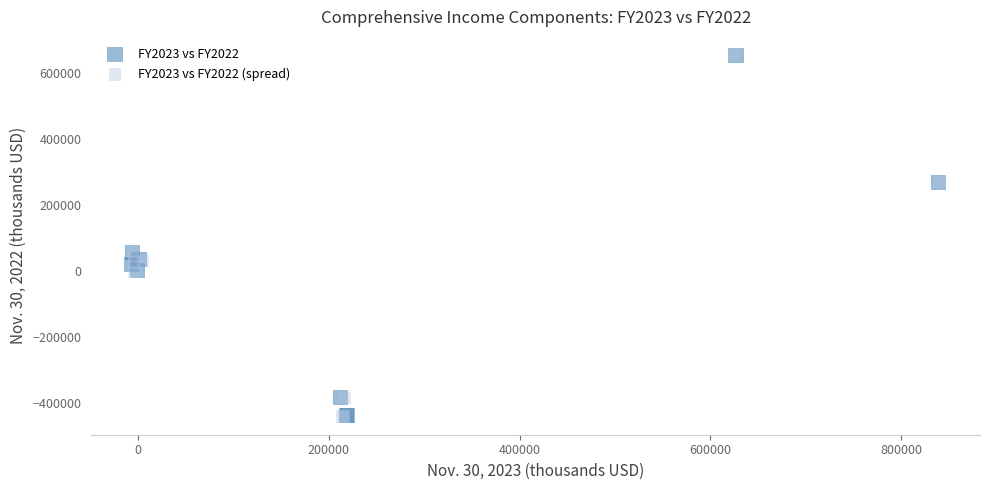

Which series has the largest Y range (max minus min)?

FY2023 vs FY2022 (spread)